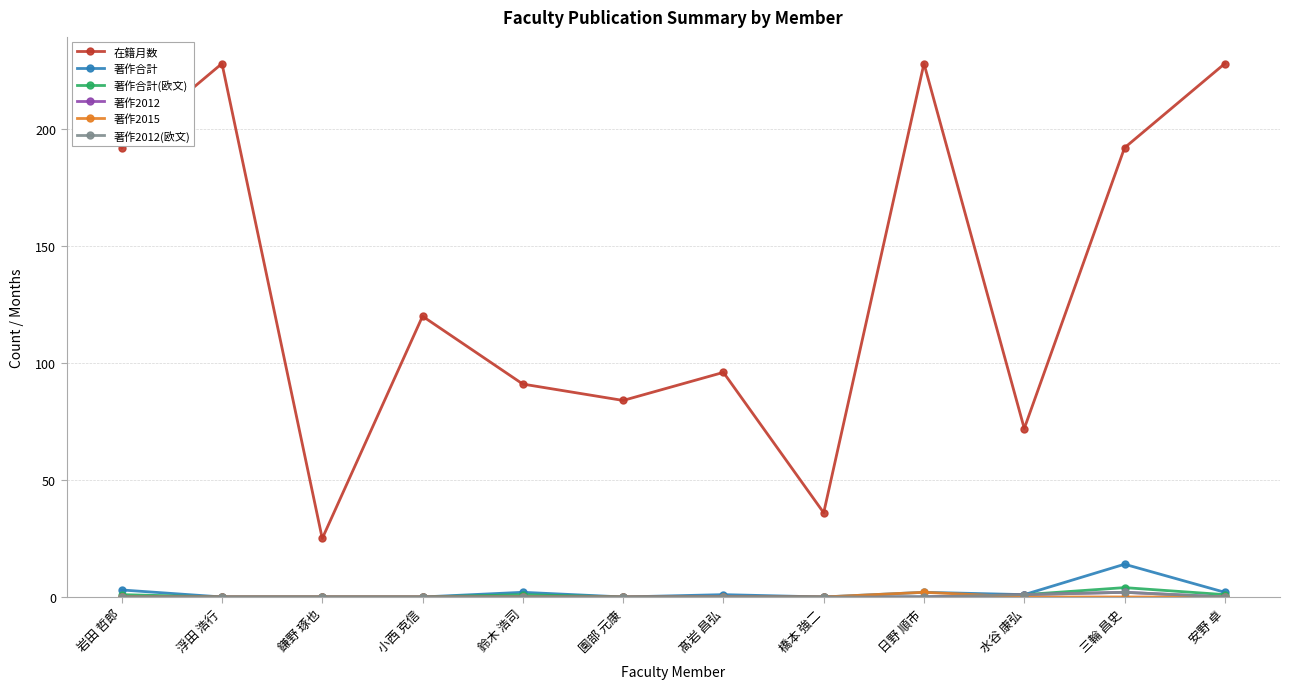

What is the label of the 10th point from the left?

水谷 康弘